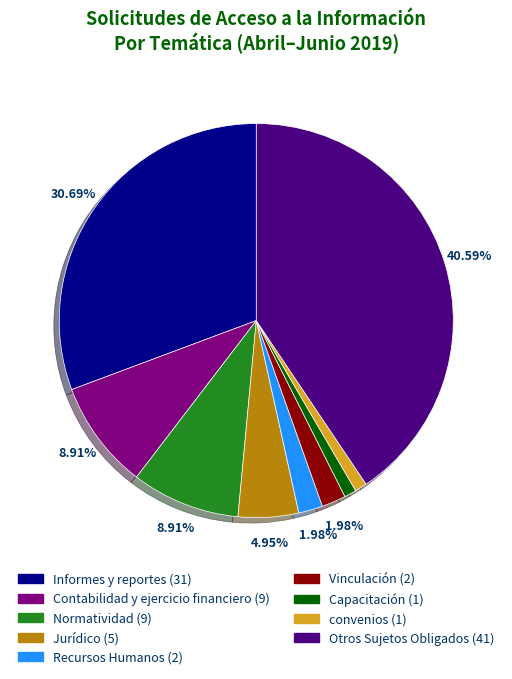

To the nearest percent, what is the difference between the Capacitación and Informes y reportes slice percentages?

30%